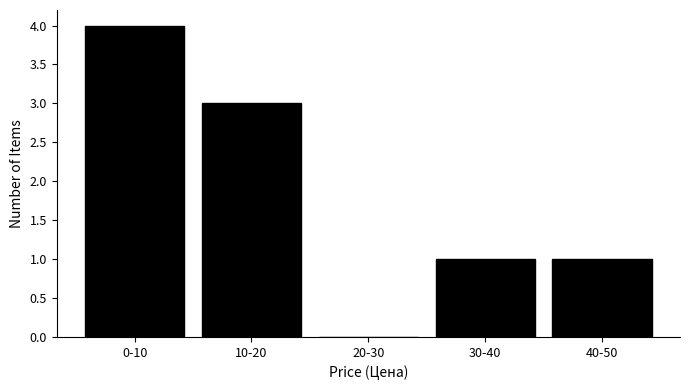

Reading left to right, what are all the values shown in this chart?

0-10=4	10-20=3	20-30=0	30-40=1	40-50=1